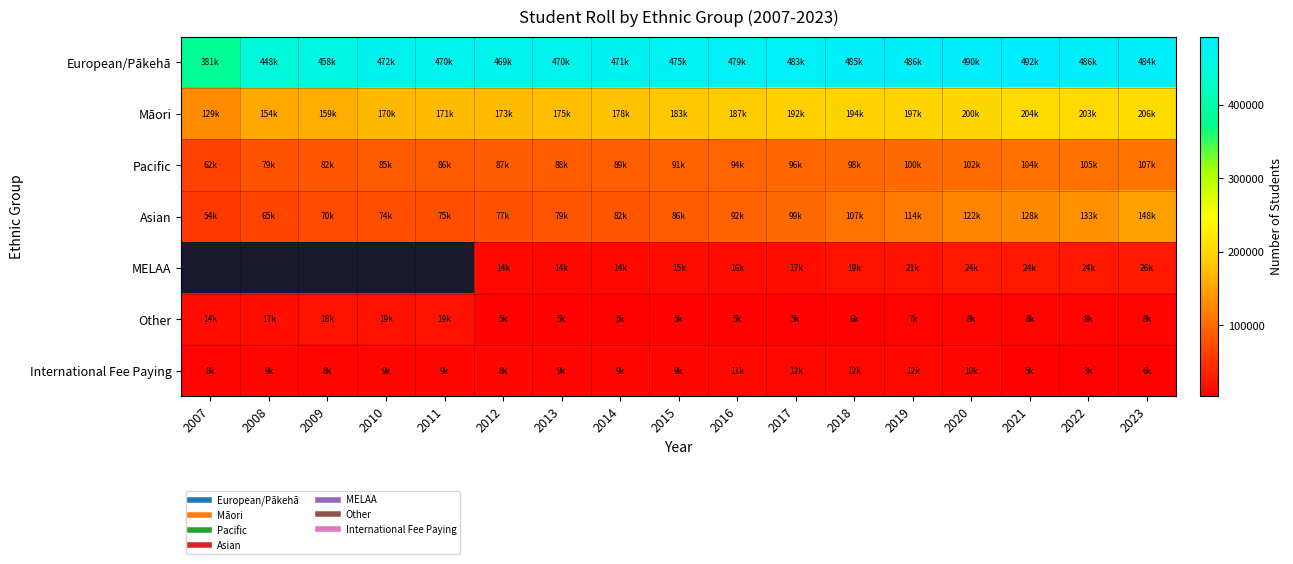

How many distinct data groups are displayed?

7